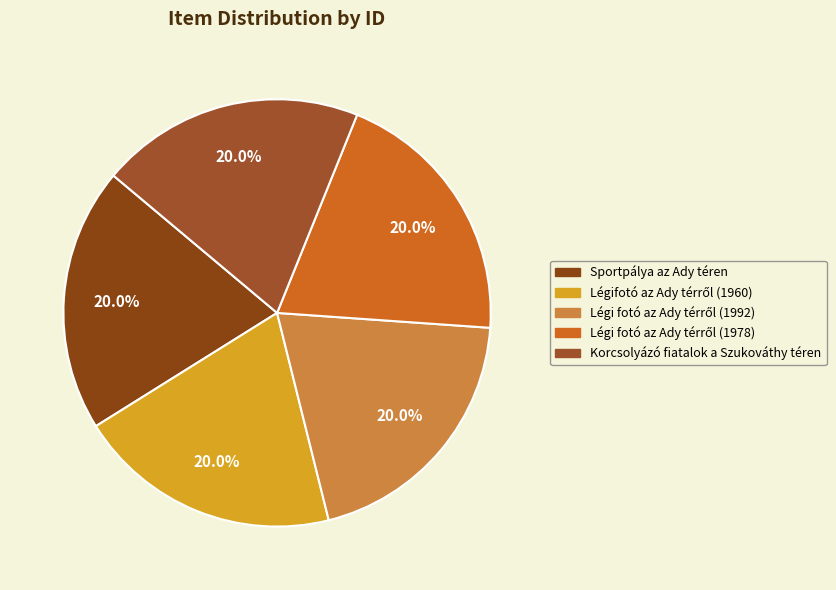

Do Sportpálya az Ady téren and Légi fotó az Ady térről (1992) together represent more than half of the pie?

No